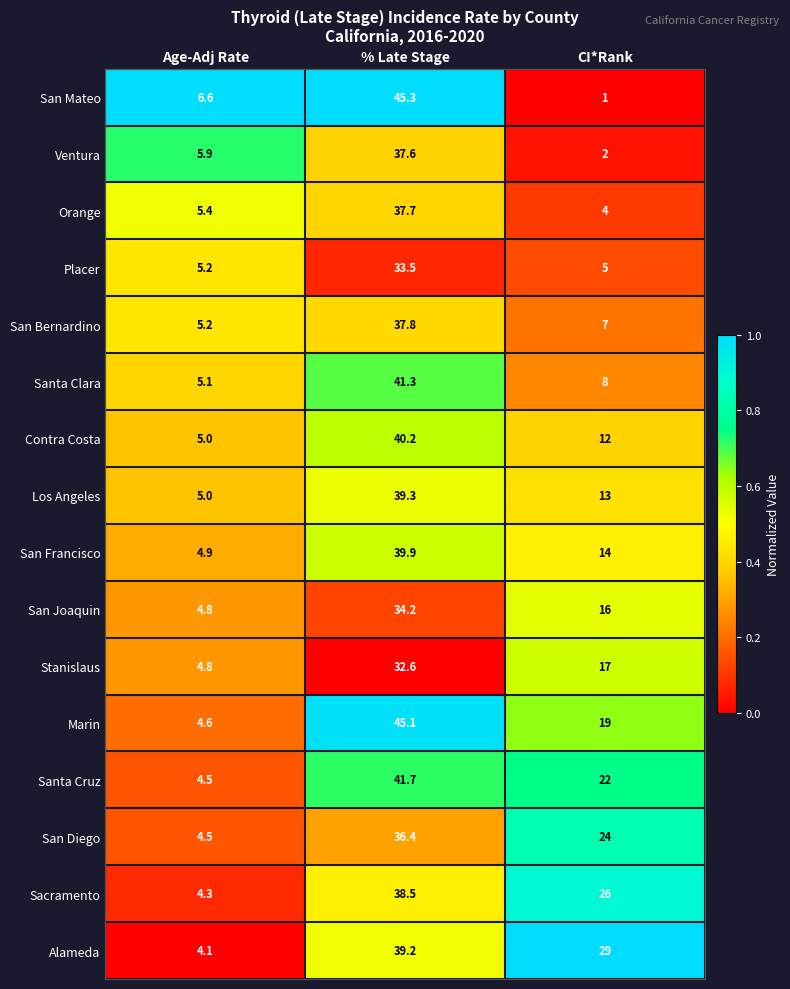

Rank the series by their maximum value, from lowest to highest.

Stanislaus, Placer, San Joaquin, San Diego, Ventura, Orange, San Bernardino, Sacramento, Alameda, Los Angeles, San Francisco, Contra Costa, Santa Clara, Santa Cruz, Marin, San Mateo